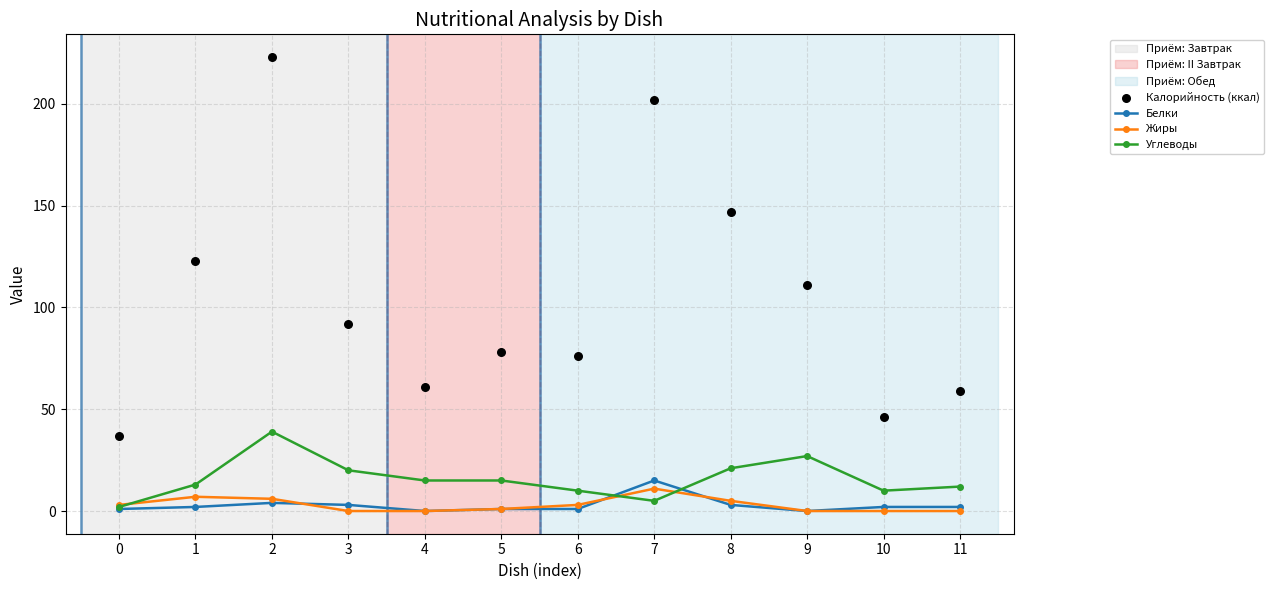

What is the total value across all series at 1?

145